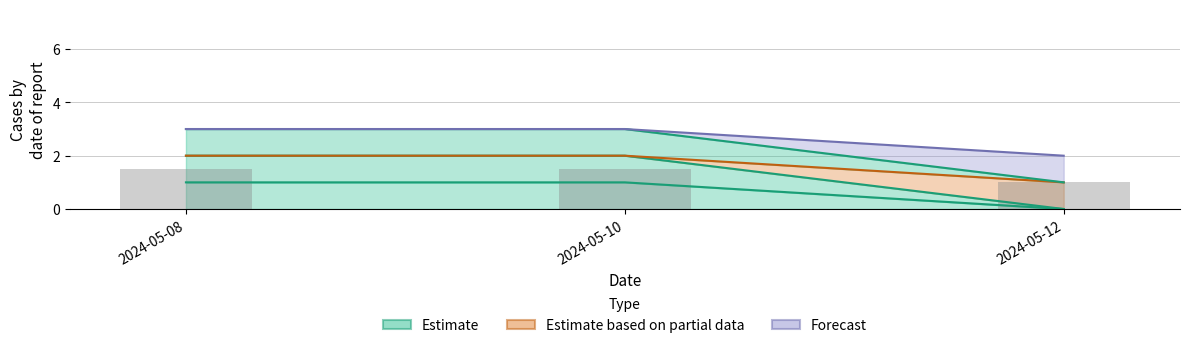

What is the maximum value shown in the chart?

3